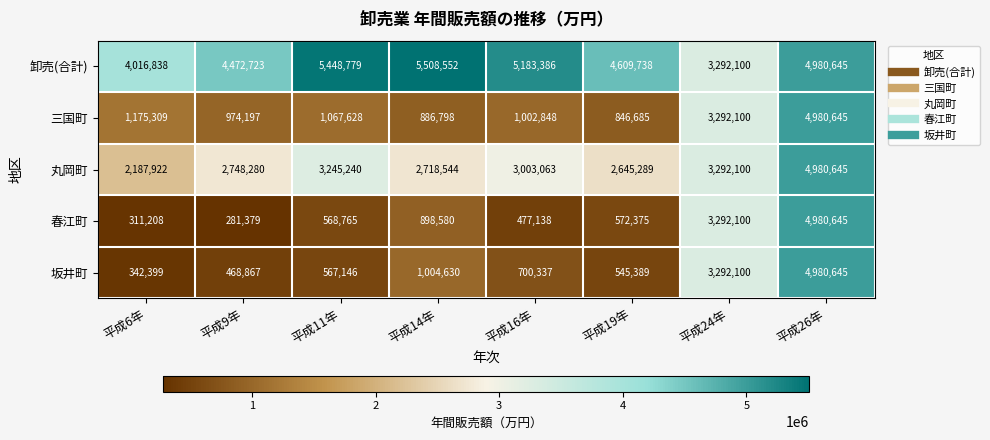

Where does the 三国町 series first go above 1067628?

平成6年